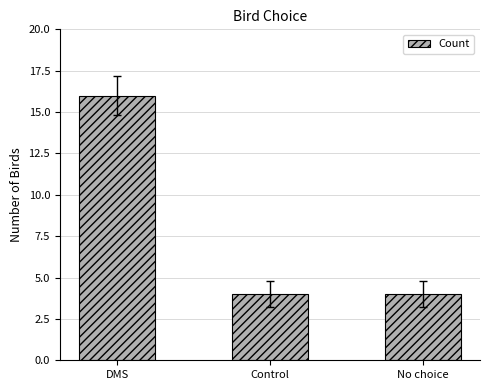

What is the minimum value shown in the chart?

4